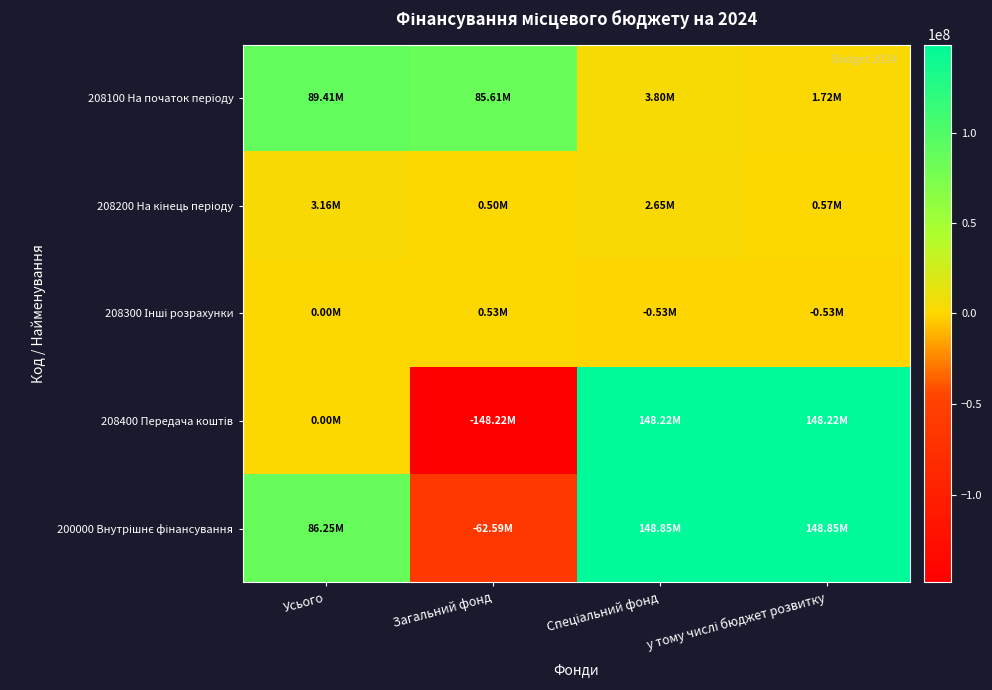

Rank the series by their maximum value, from highest to lowest.

200000 Внутрішнє фінансування, 208400 Передача коштів, 208100 На початок періоду, 208200 На кінець періоду, 208300 Інші розрахунки